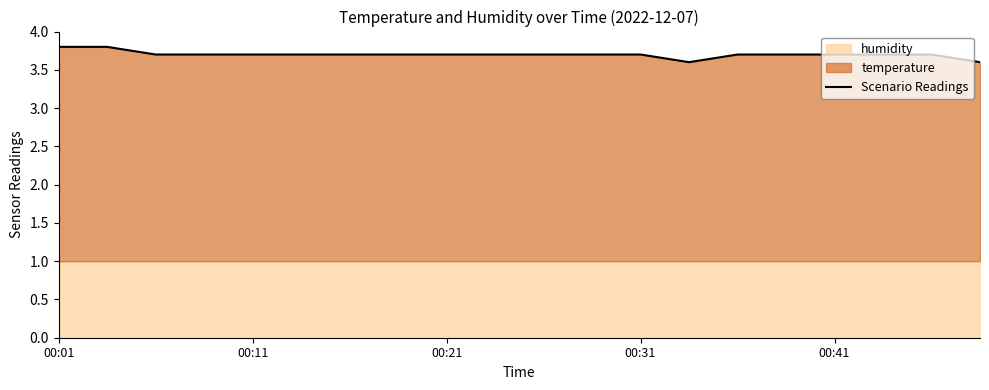

The value of Scenario Readings at 00:31 is 3.7. True or false?

True